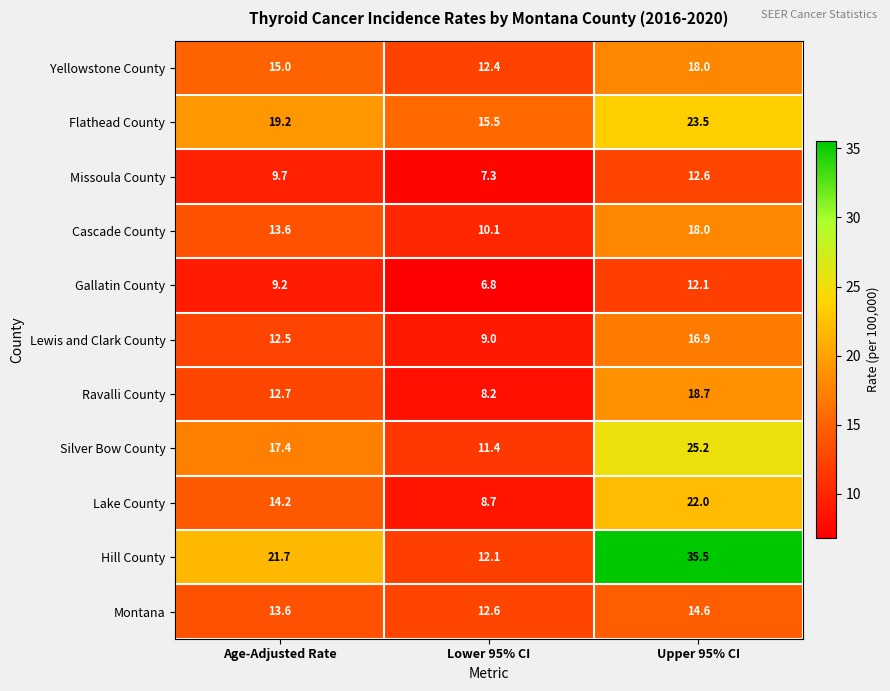

Rank the categories by Yellowstone County value from highest to lowest.

Upper 95% CI, Age-Adjusted Rate, Lower 95% CI